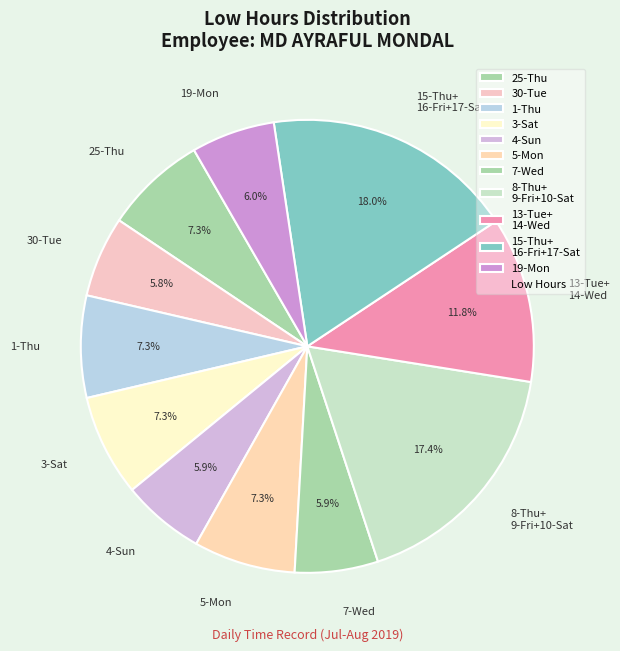

Approximately how many times larger is the value at 3-Sat compared to 13-Tue+ 14-Wed?

0.6